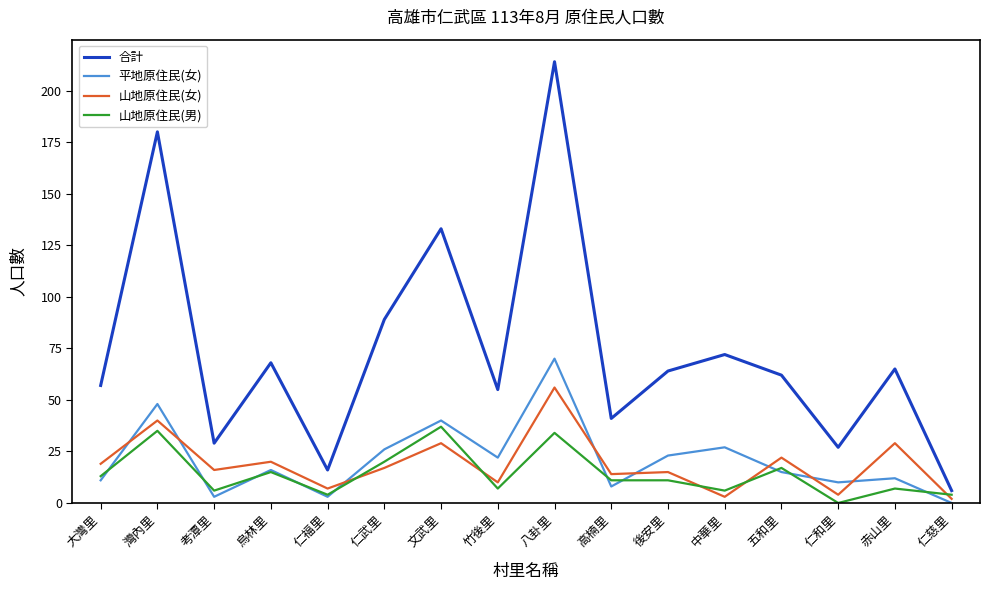

True or false: 山地原住民(男) has a value of 4 at 仁福里.

True